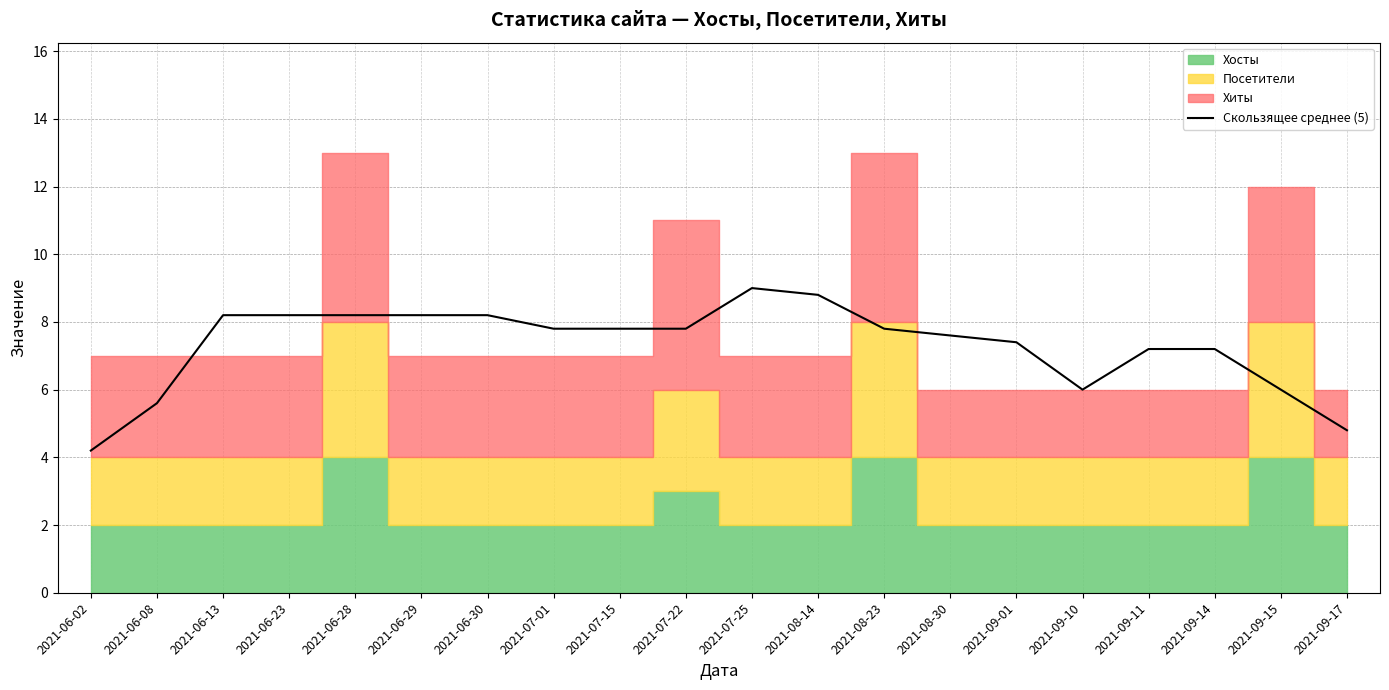

Which has a higher value, 2021-07-22 or 2021-09-10?

2021-07-22